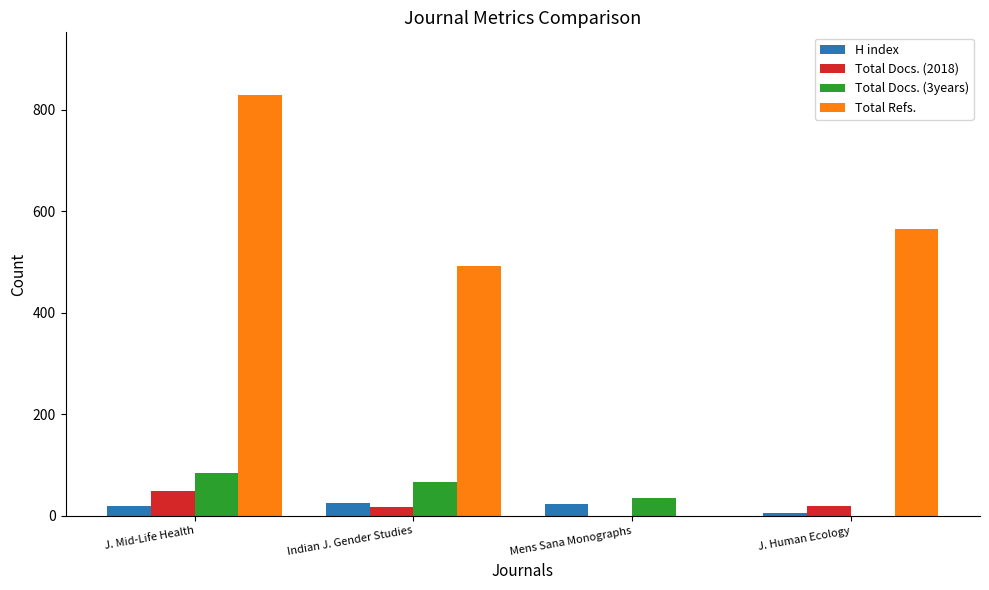

Which series changed the most between Indian J. Gender Studies and Mens Sana Monographs?

Total Refs.